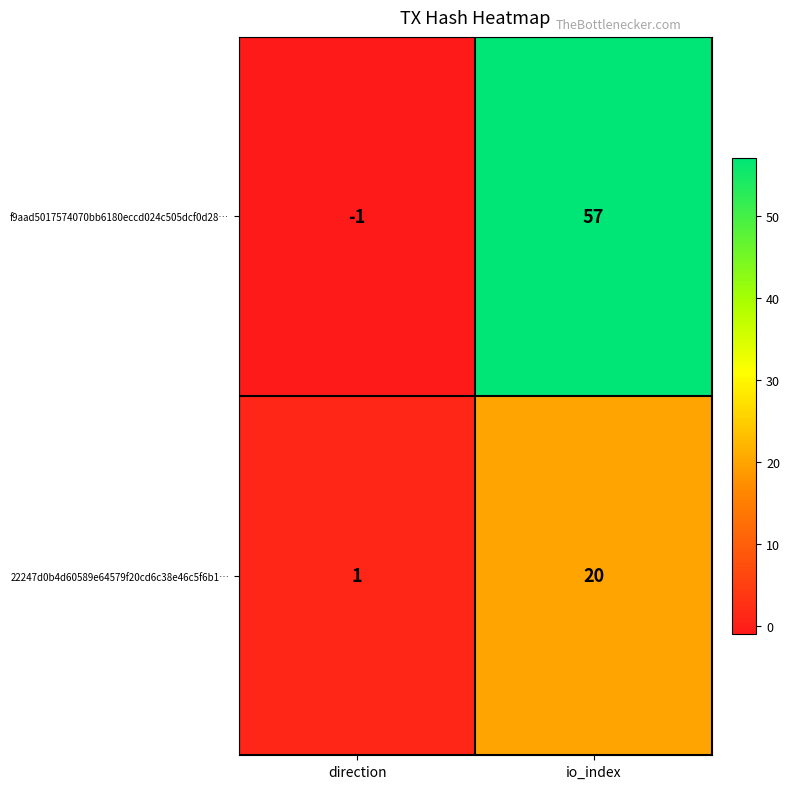

Where is 22247d0b4d60589e64579f20cd6c38e46c5f6b1… nearest to the value 10?

direction